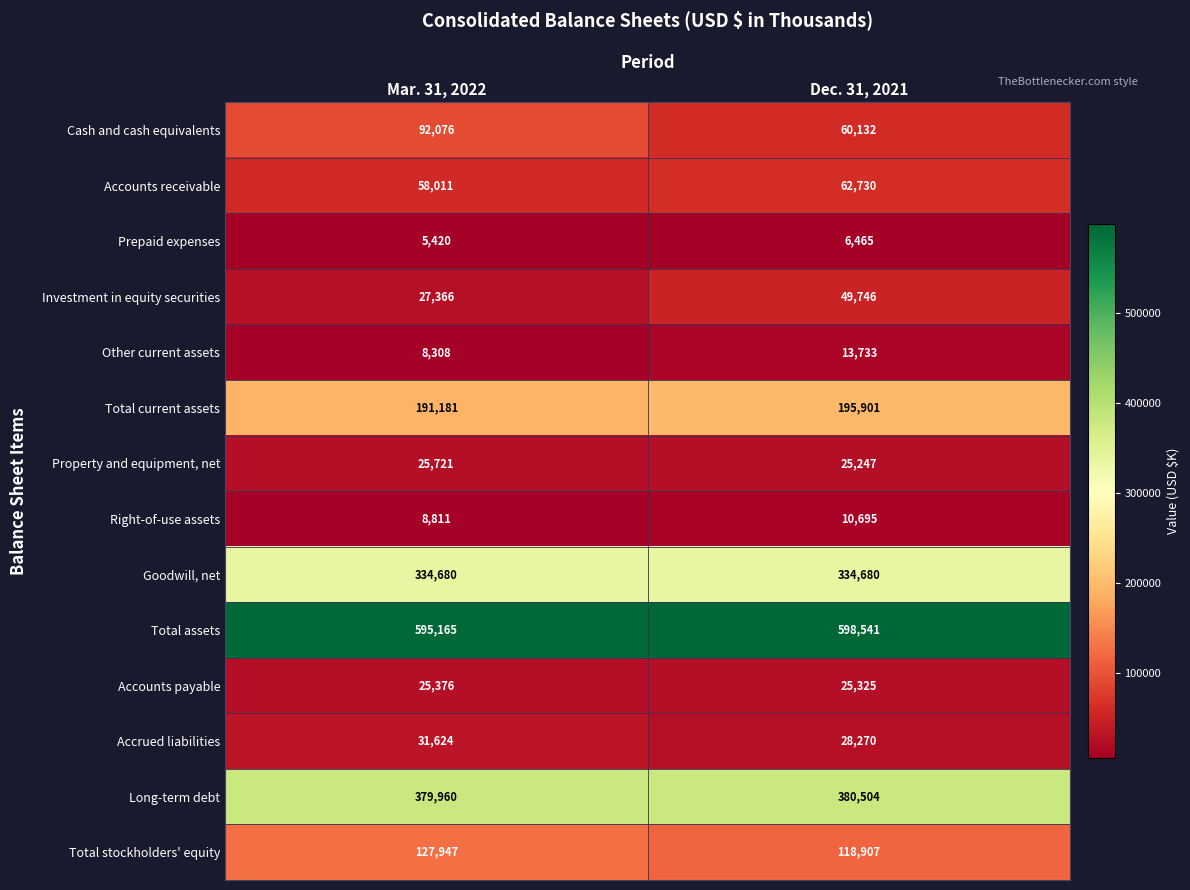

What is the total value across all series at Mar. 31, 2022?

1911646